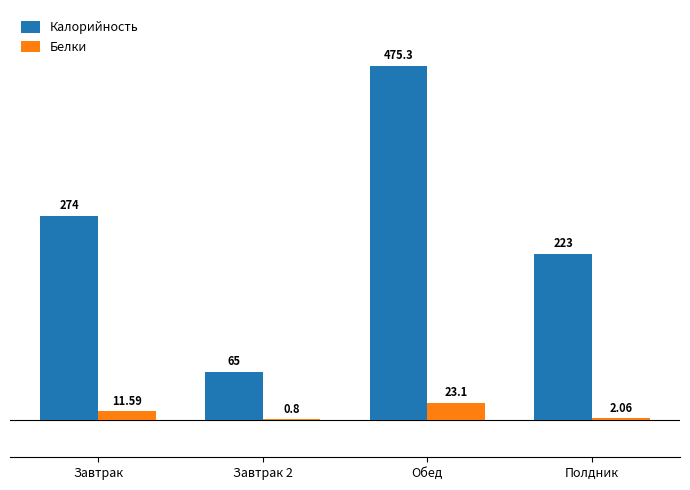

Which category has the highest value in the Калорийность series?

Обед